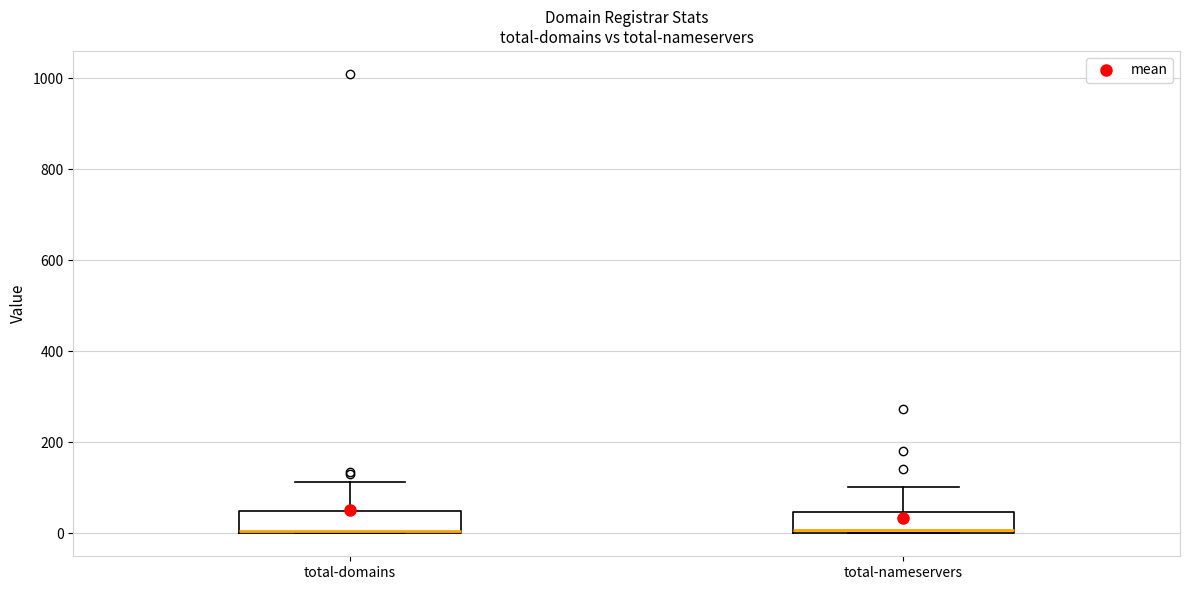

Reading left to right, read every box against the y-axis: the position of its median line, the range the box covers, and the ends of its whiskers. The values are not printed on the chart, so give them approximately, as read against the axis.

total-domains: median 0, box 0 to 60, whiskers 0 to 120
total-nameservers: median 0 (just above the box's lower edge), box 0 to 40, whiskers 0 to 100